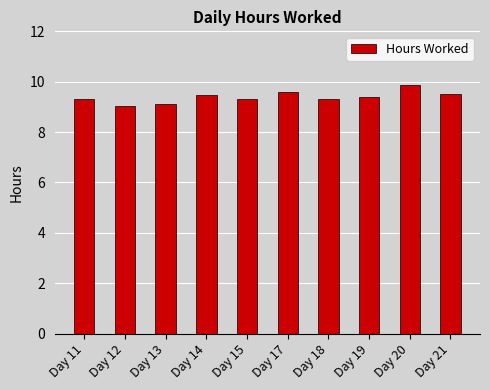

What is the value of the 1st bar from the left?

9.3